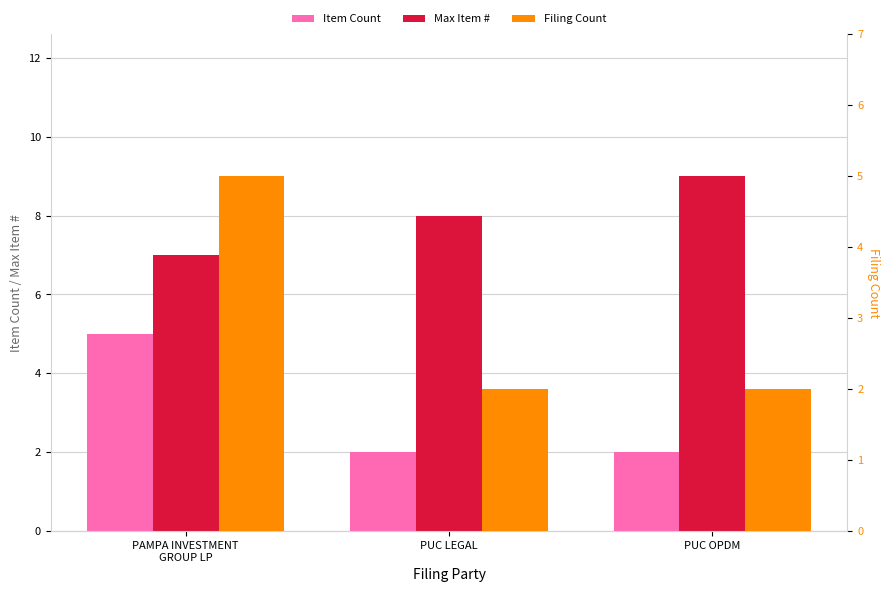

Which series has the largest total across all categories?

Max Item #